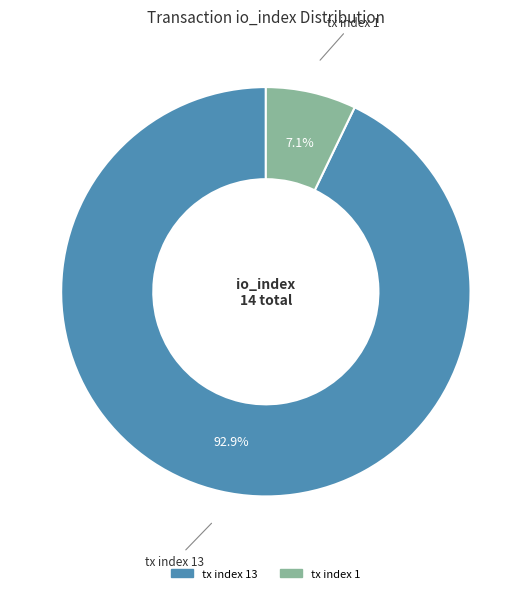

Is there a majority slice in this chart?

Yes